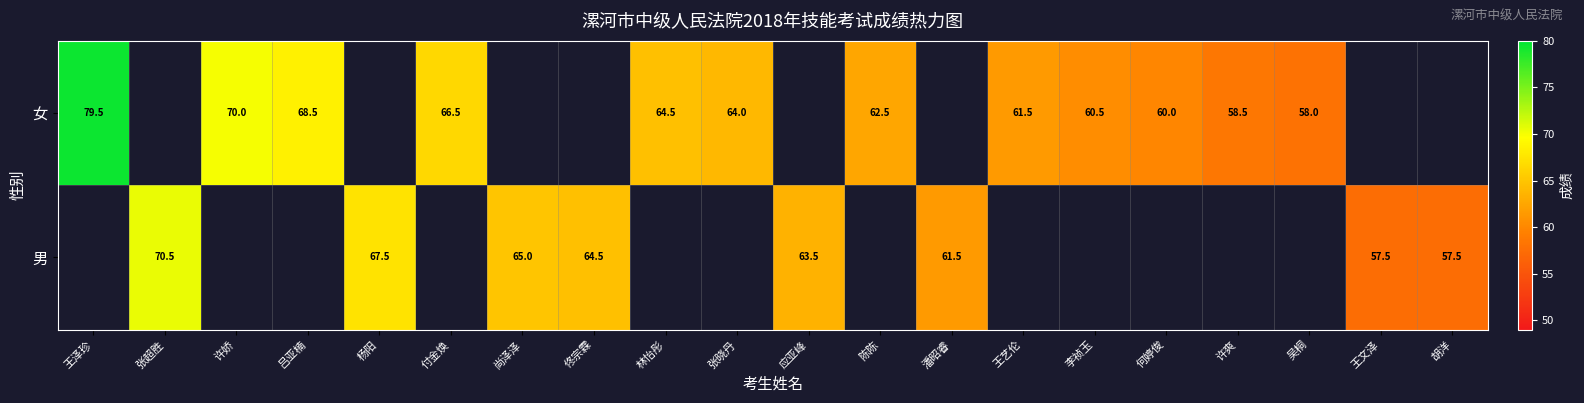

True or false: 男 has a value of 65.0 at 尚泽泽.

True